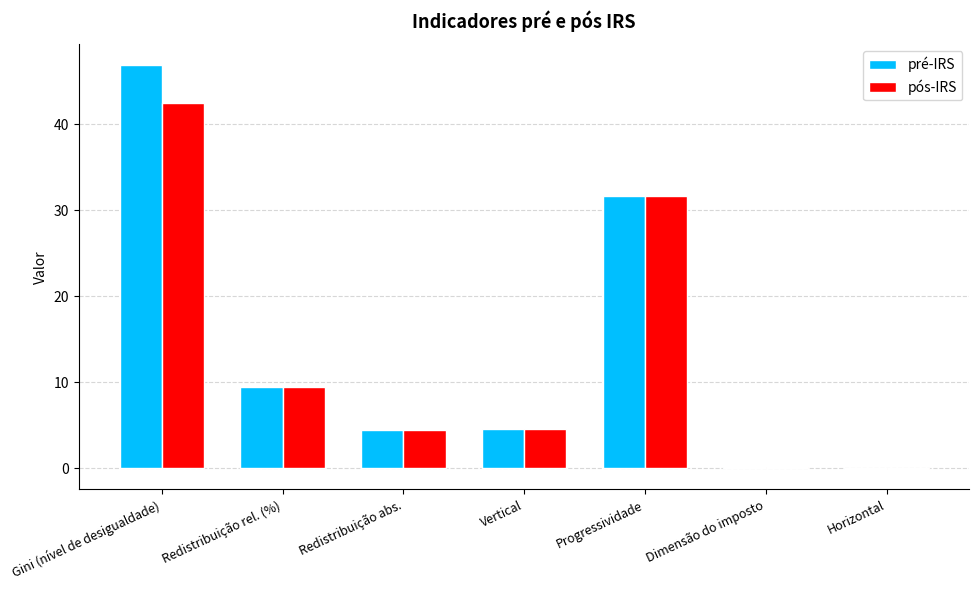

What is the sum of the pós-IRS values at Vertical and Horizontal?

4.4